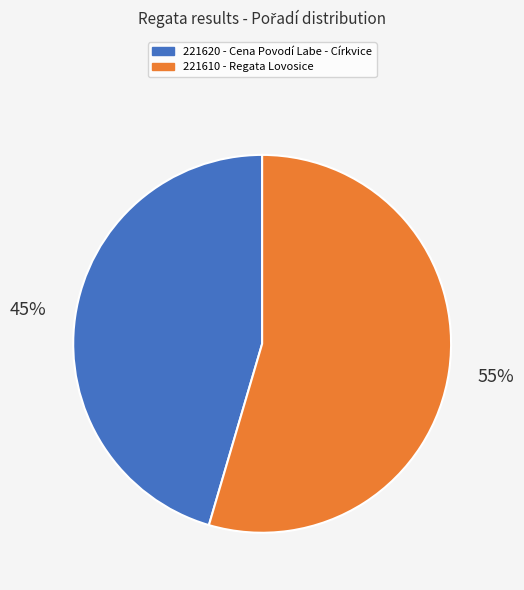

The 221620 slice represents 45% of the pie. True or false?

True